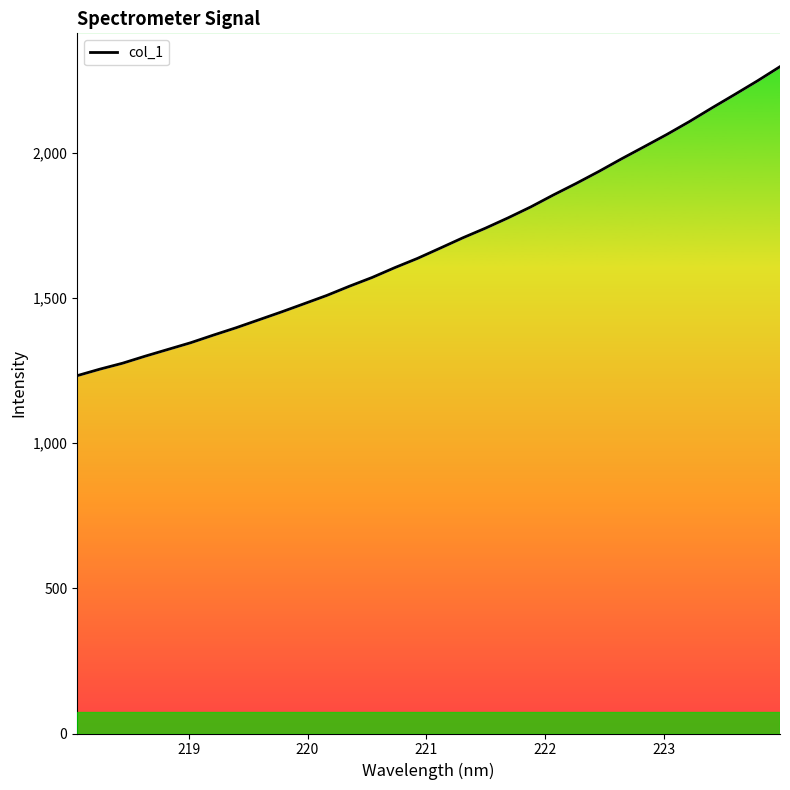

What is the minimum value shown in the chart?

1232.8